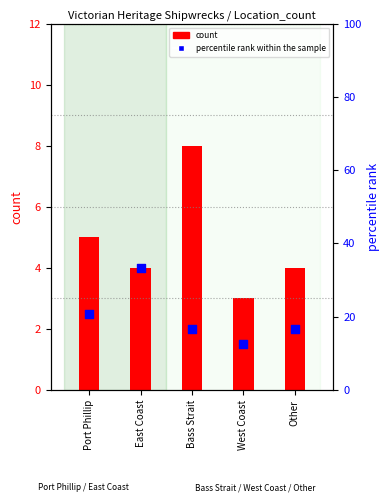

At how many categories does at least one series exceed 6?

5